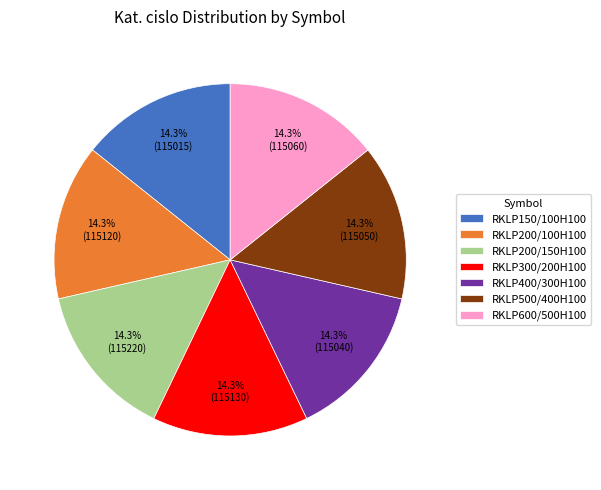

What percentage is the RKLP300/200H100 slice, to the nearest percent?

14%